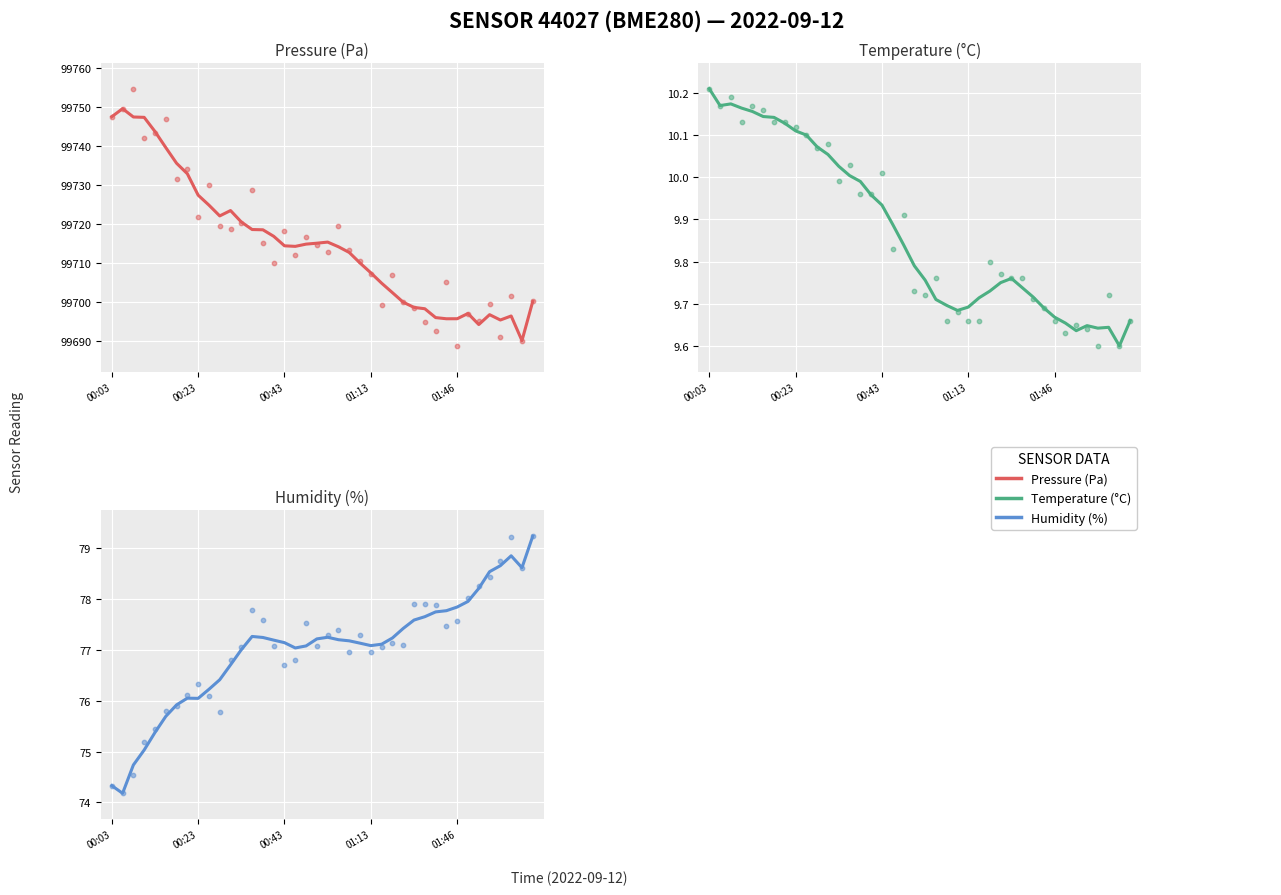

At how many categories does at least one series exceed 61932?

40